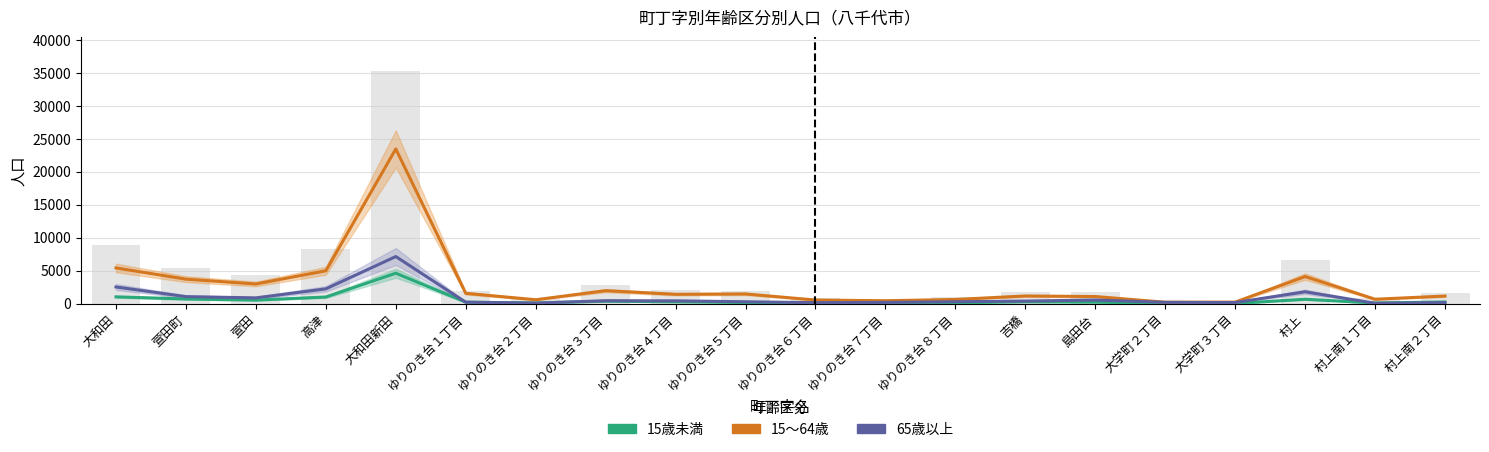

What is the spread (max minus min) of values at 村上南１丁目?

617